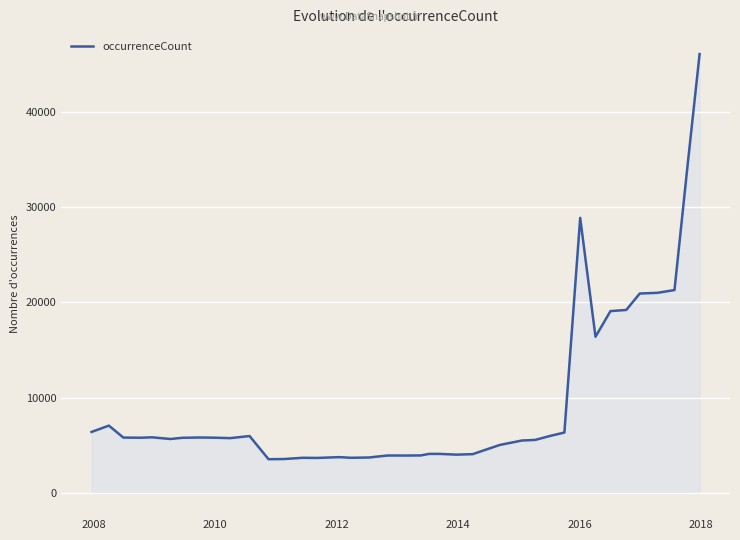

What is the difference between the maximum and minimum values?

42492